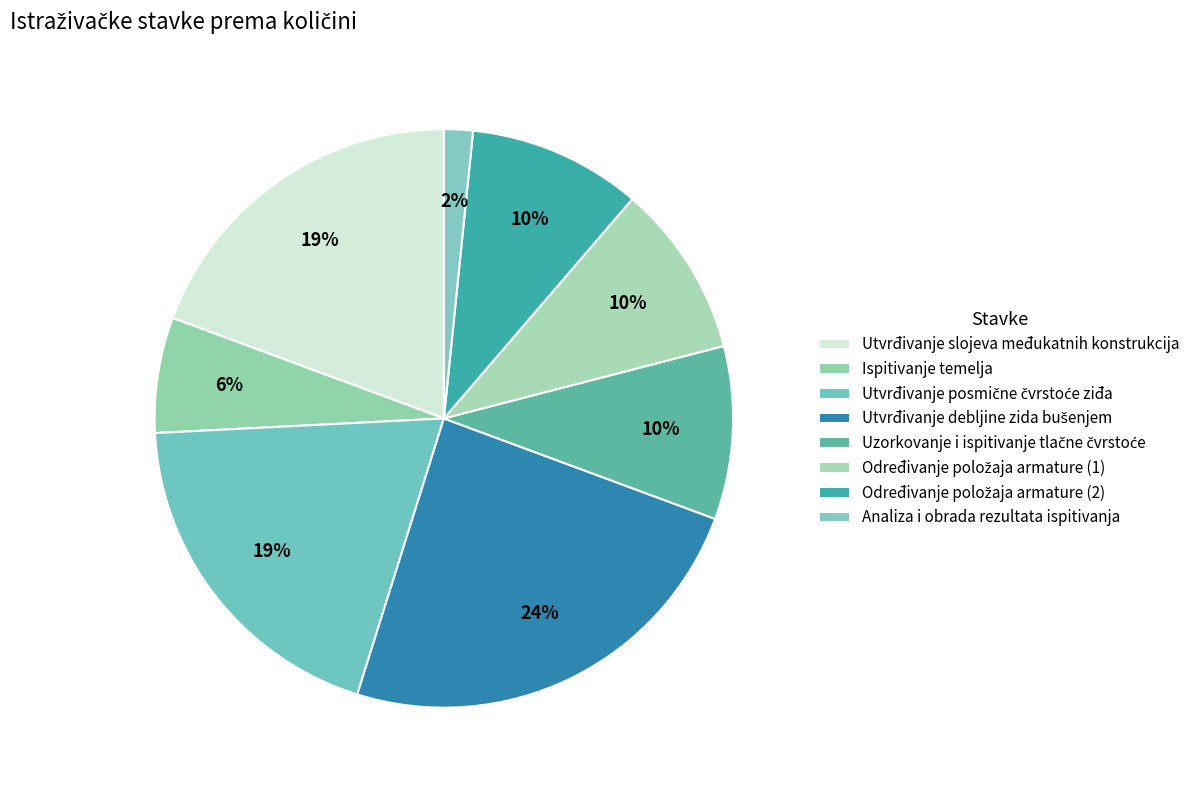

Is it true that Utvrđivanje slojeva međukatnih konstrukcija is 9% of the pie?

False